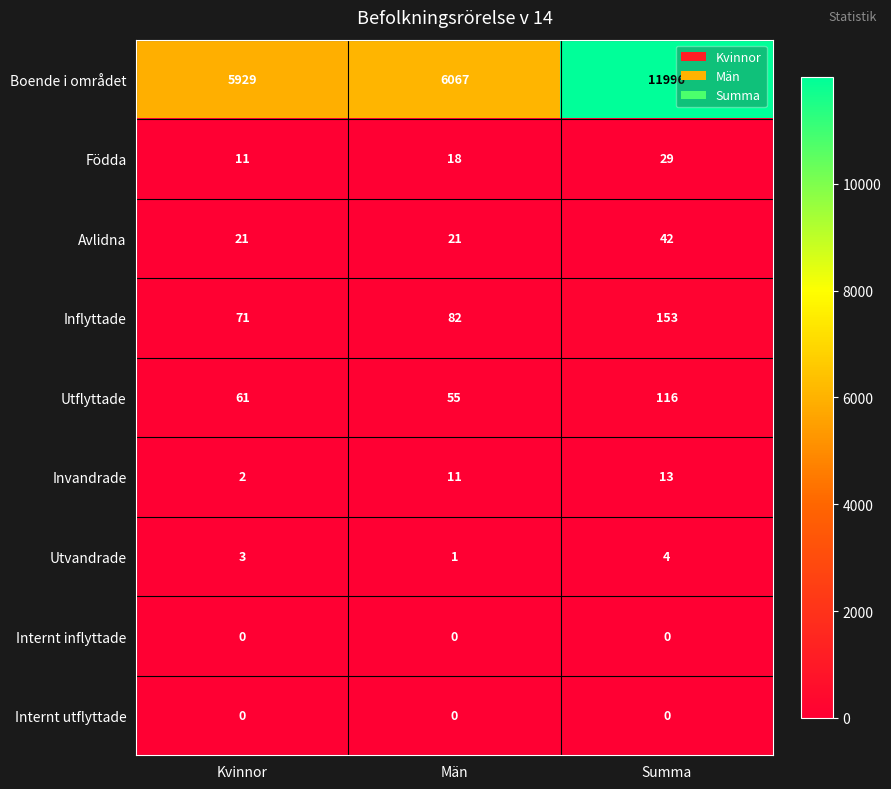

At how many categories does at least one series exceed 8506?

1